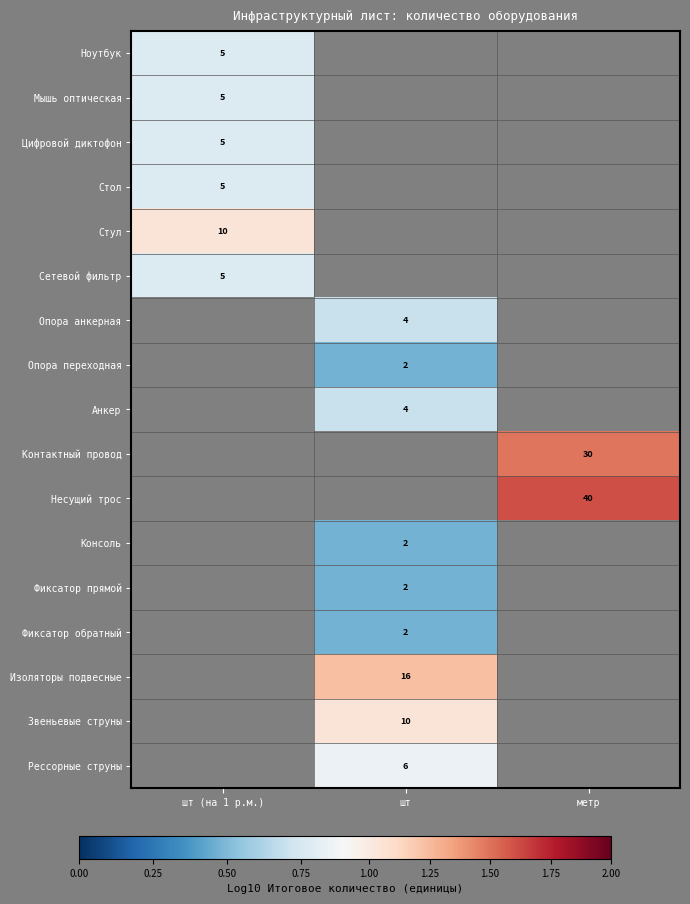

At how many categories does at least one series exceed 1?

3